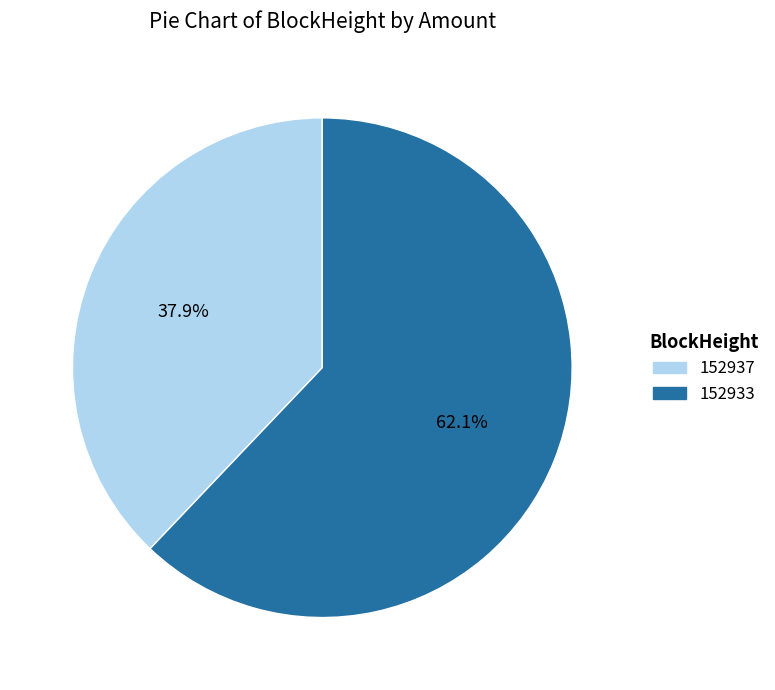

Combined, do 152937 and 152933 account for over 50%?

Yes